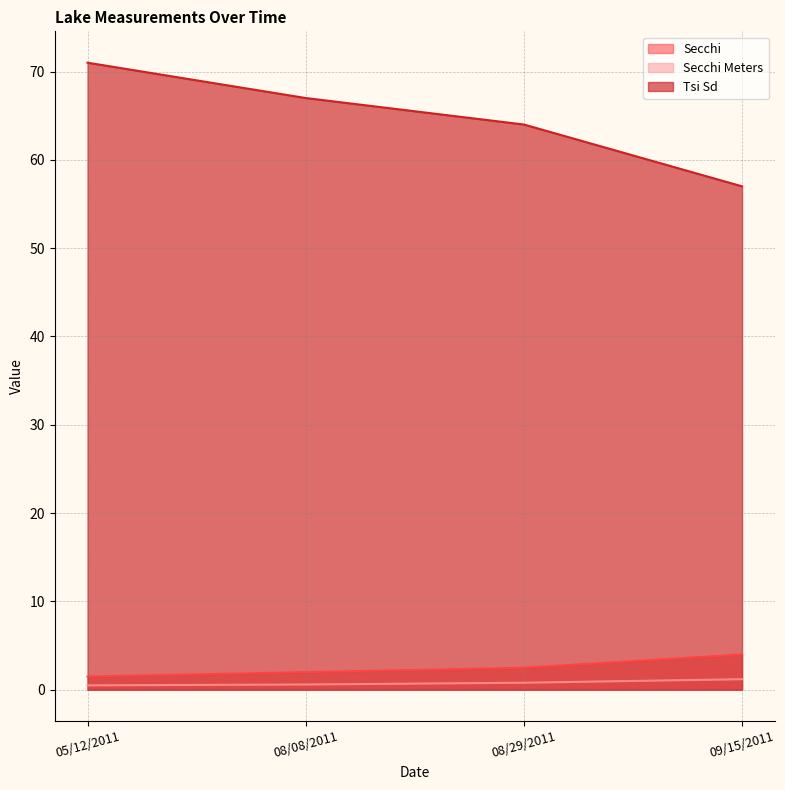

What is the difference between the maximum and minimum values in the Tsi Sd series?

14.0